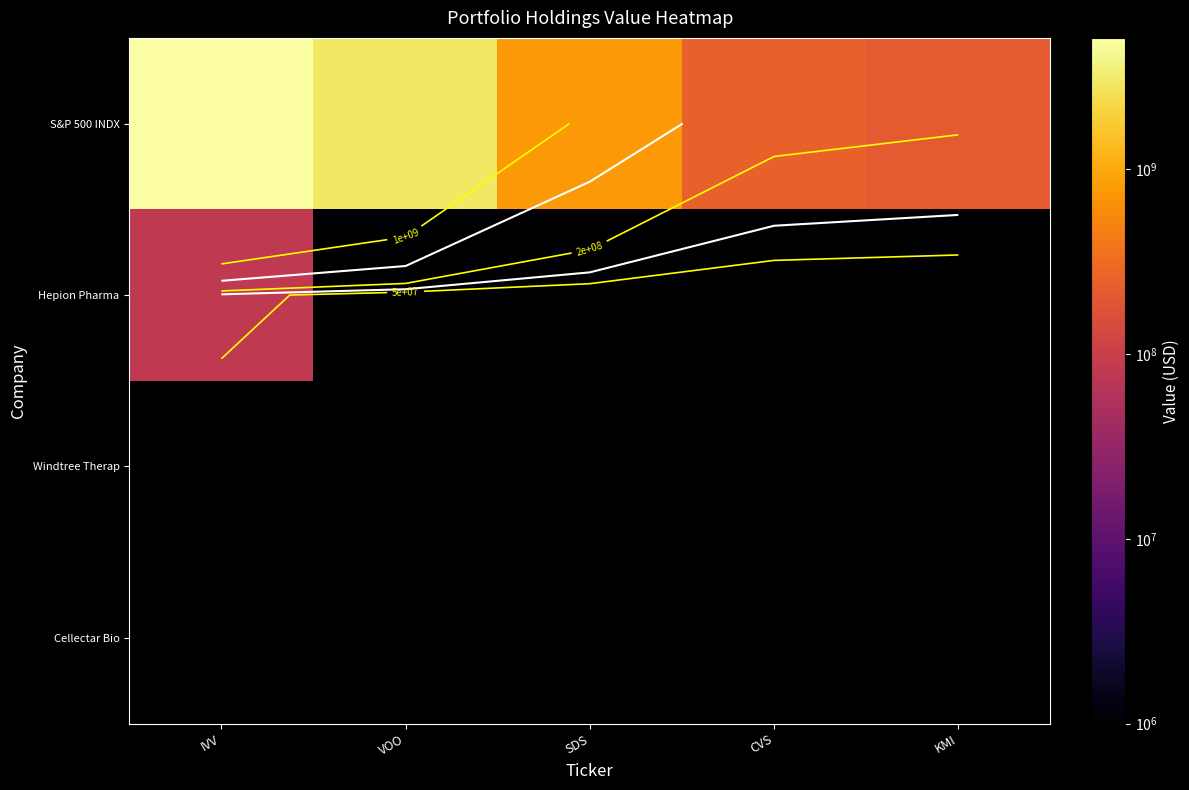

Which has a higher value, SDS or KMI?

SDS